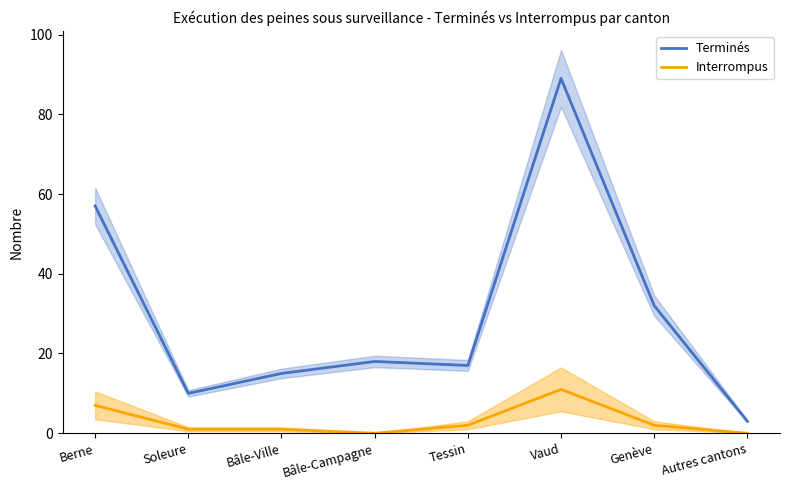

Reading left to right, what are all the values shown in this chart?

Terminés: Berne=57	Soleure=10	Bâle-Ville=15	Bâle-Campagne=18	Tessin=17	Vaud=89	Genève=32	Autres cantons=3
Interrompus: Berne=7	Soleure=1	Bâle-Ville=1	Bâle-Campagne=0	Tessin=2	Vaud=11	Genève=2	Autres cantons=0